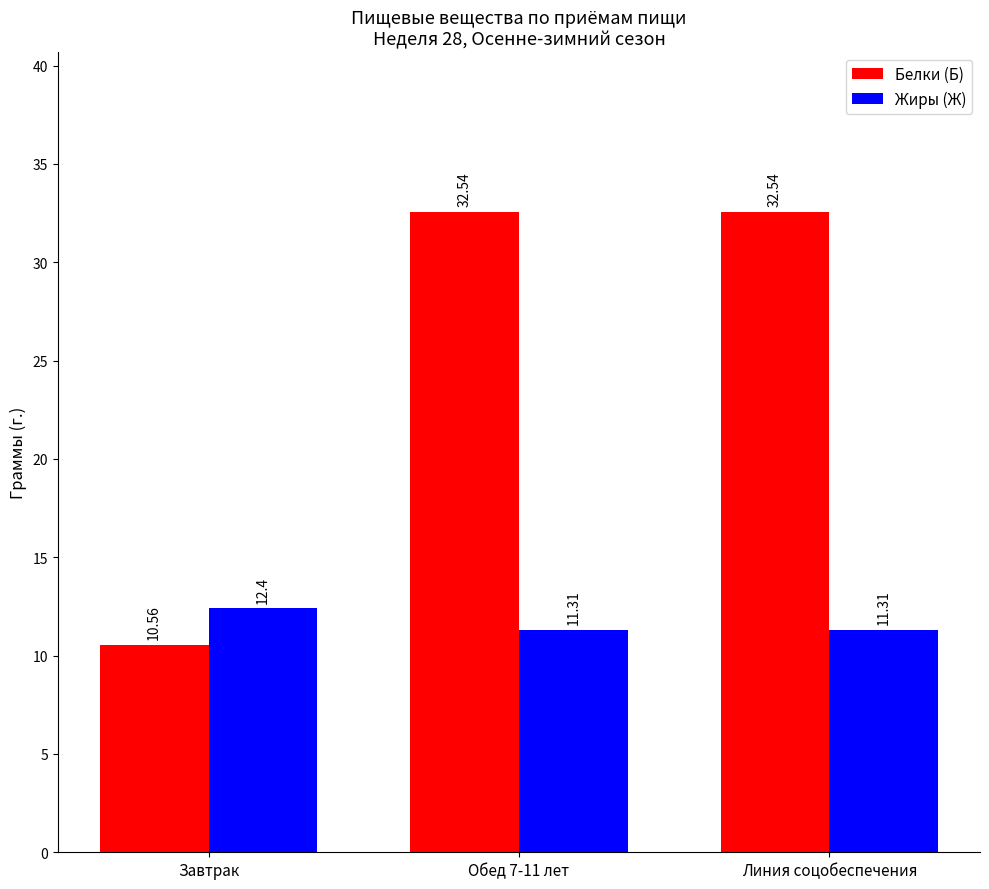

Reading left to right, list all the values displayed in this chart.

Белки (Б): Завтрак=10.6	Обед 7-11 лет=32.5	Линия соцобеспечения=32.5
Жиры (Ж): Завтрак=12.4	Обед 7-11 лет=11.3	Линия соцобеспечения=11.3